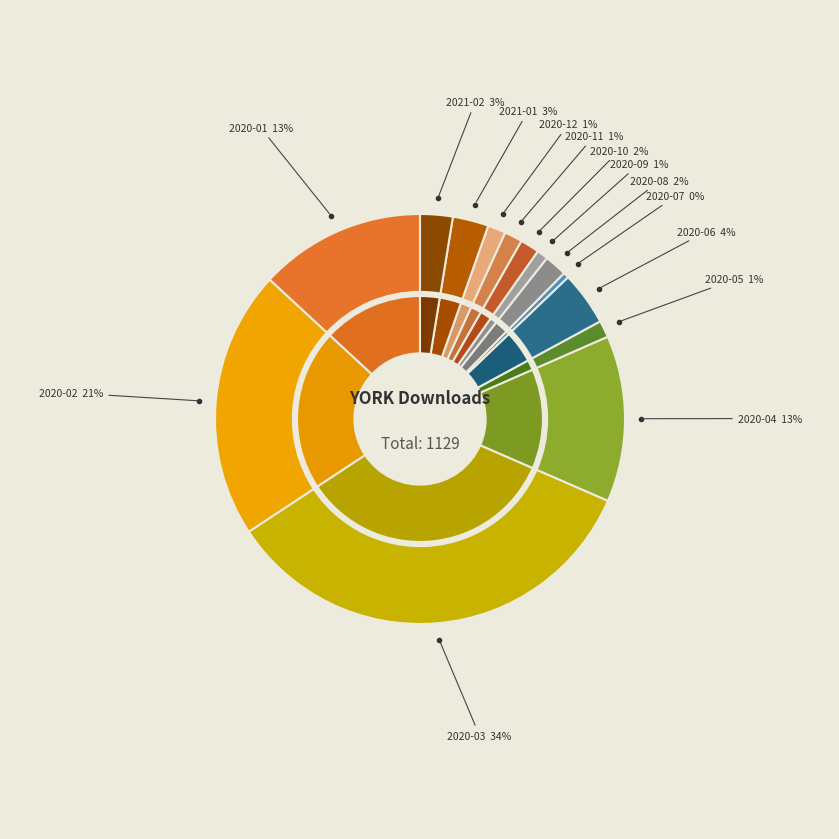

What percentage is the 2020-04 slice, to the nearest percent?

13%